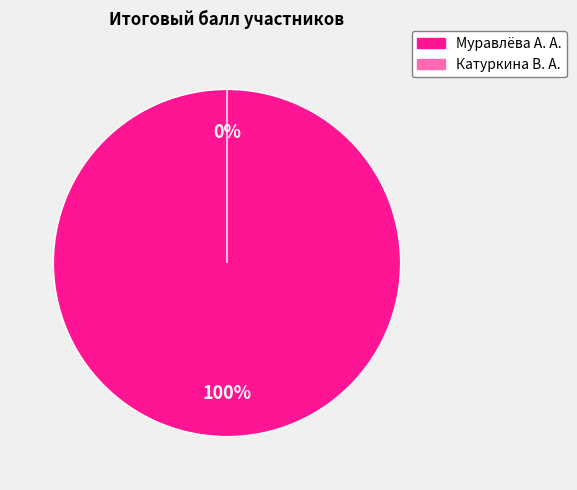

True or false: 2 accounts for 0% of the total.

True